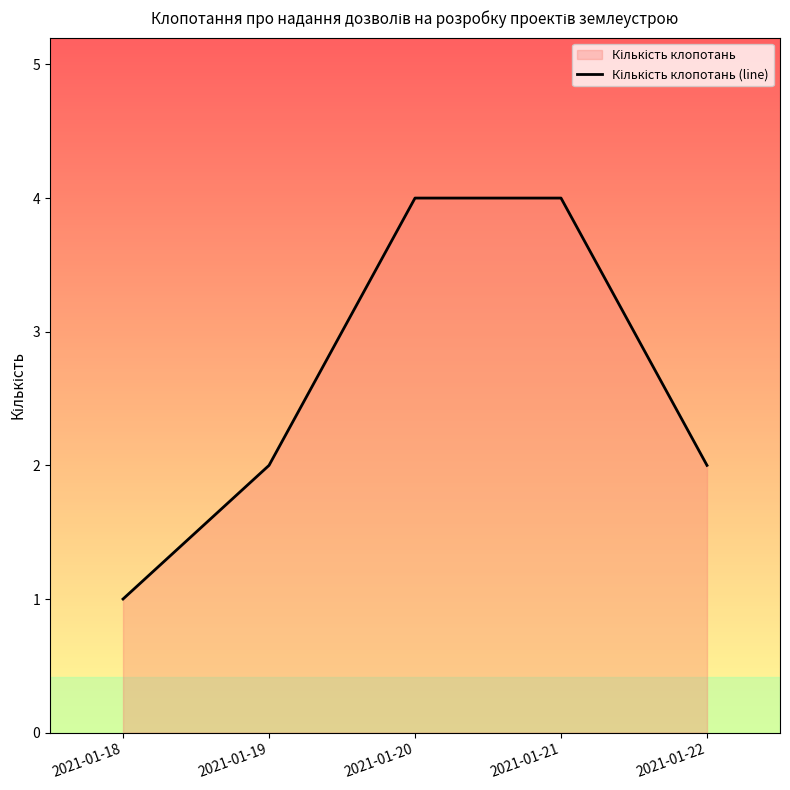

What is the average value?

3